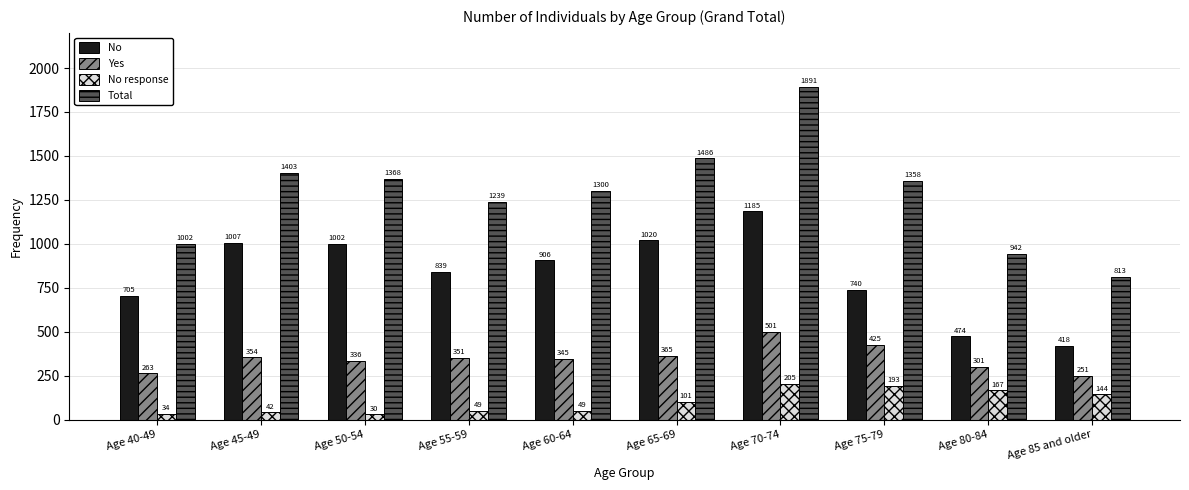

Which series has the largest range (max minus min)?

Total